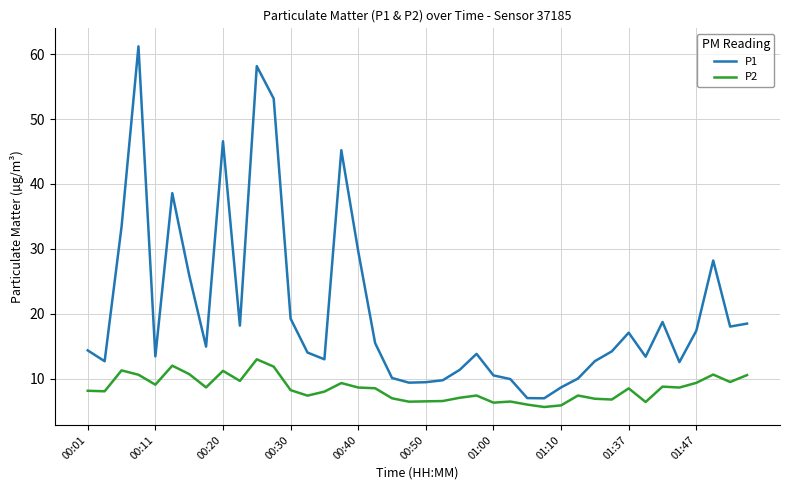

In P1, how many points are lower than both neighbors (excluding endpoints)?

10